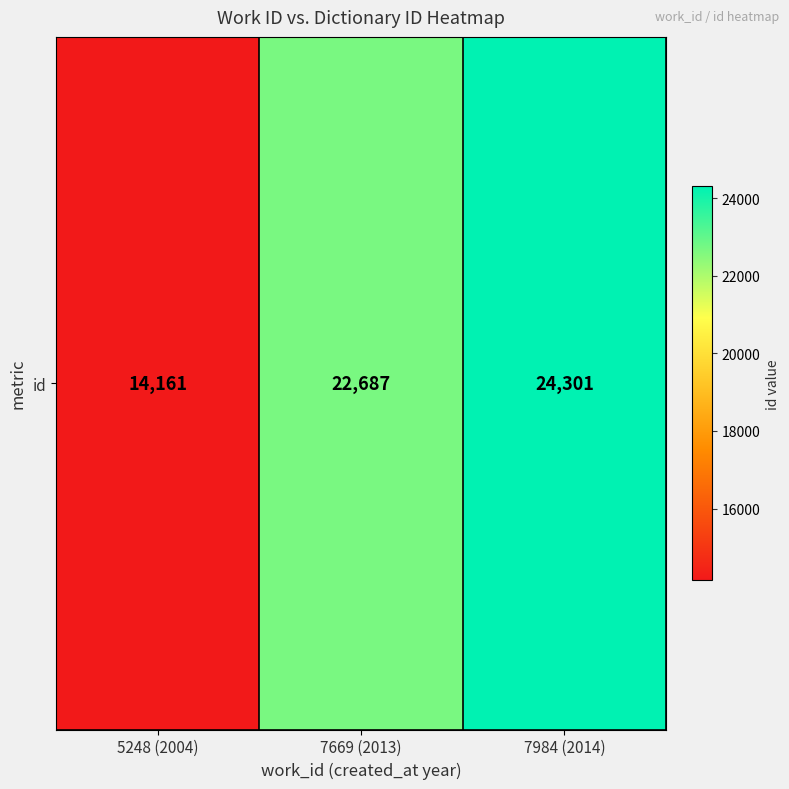

Reading left to right, list all the values displayed in this chart.

5248 (2004)=14161	7669 (2013)=22687	7984 (2014)=24301